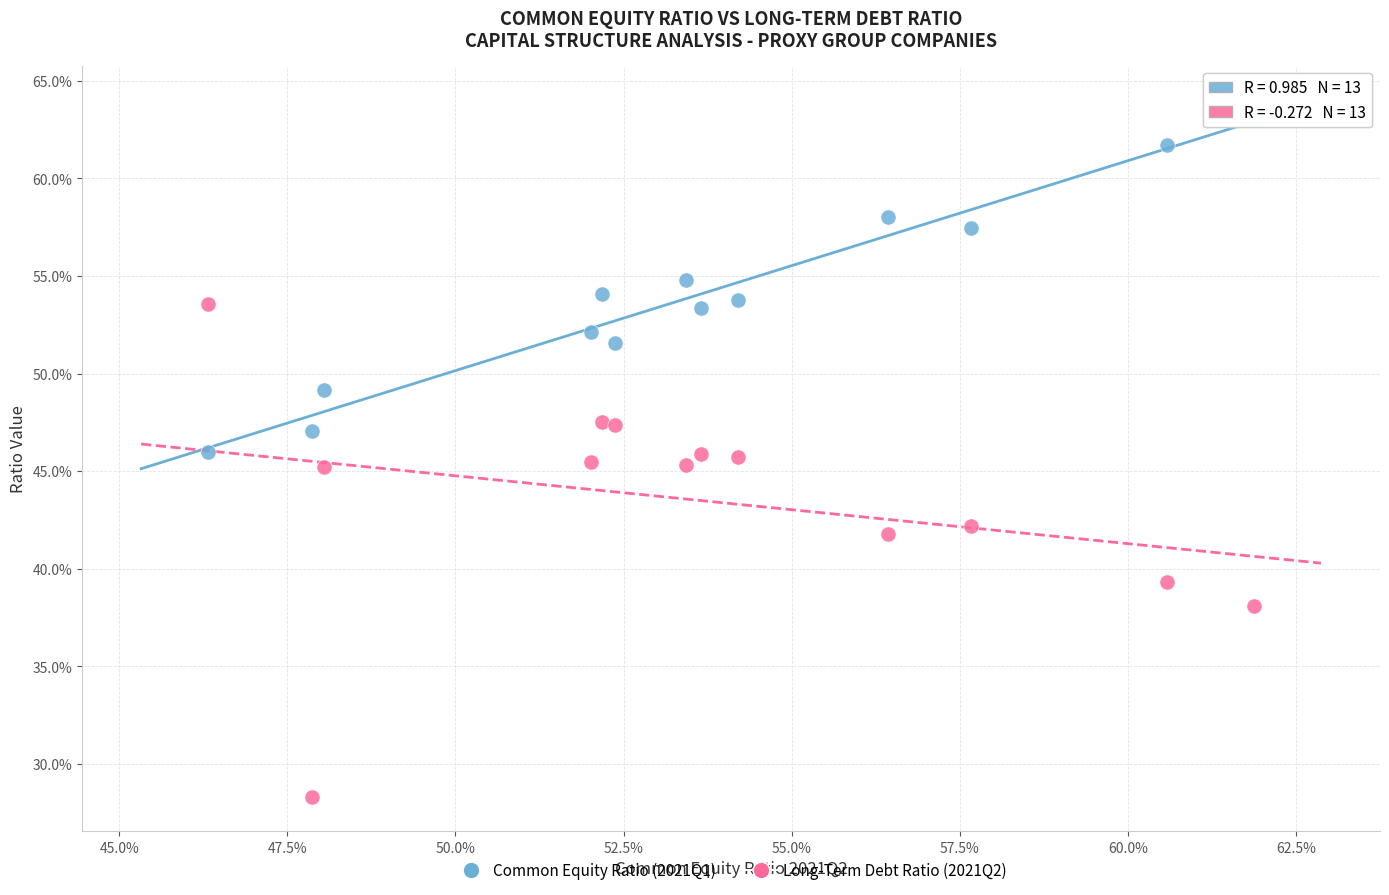

What are all the series names shown in the legend?

Common Equity Ratio (2021Q1), Long-Term Debt Ratio (2021Q2)